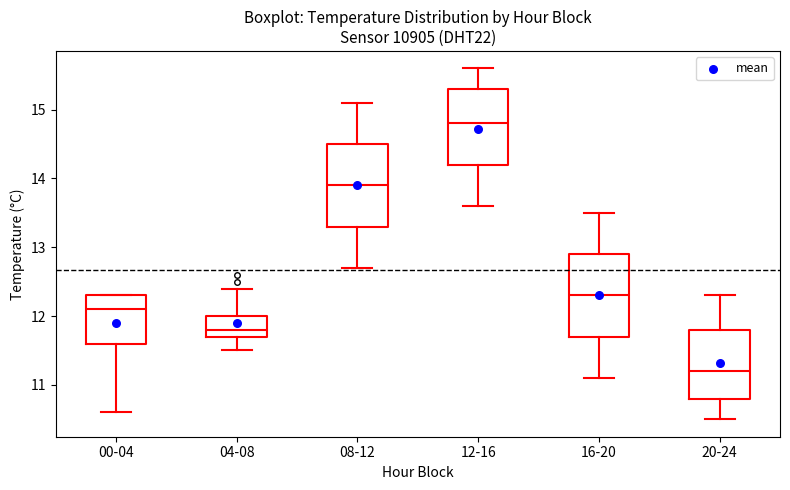

Which box has the highest median line?

12-16